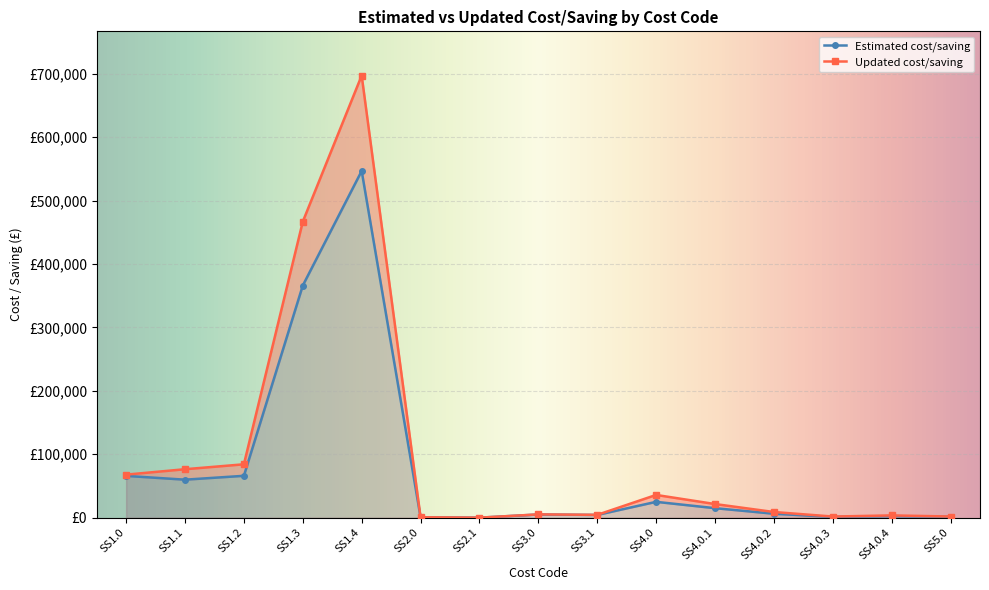

Is it true that Updated cost/saving equals 680.8 at SS2.0?

True